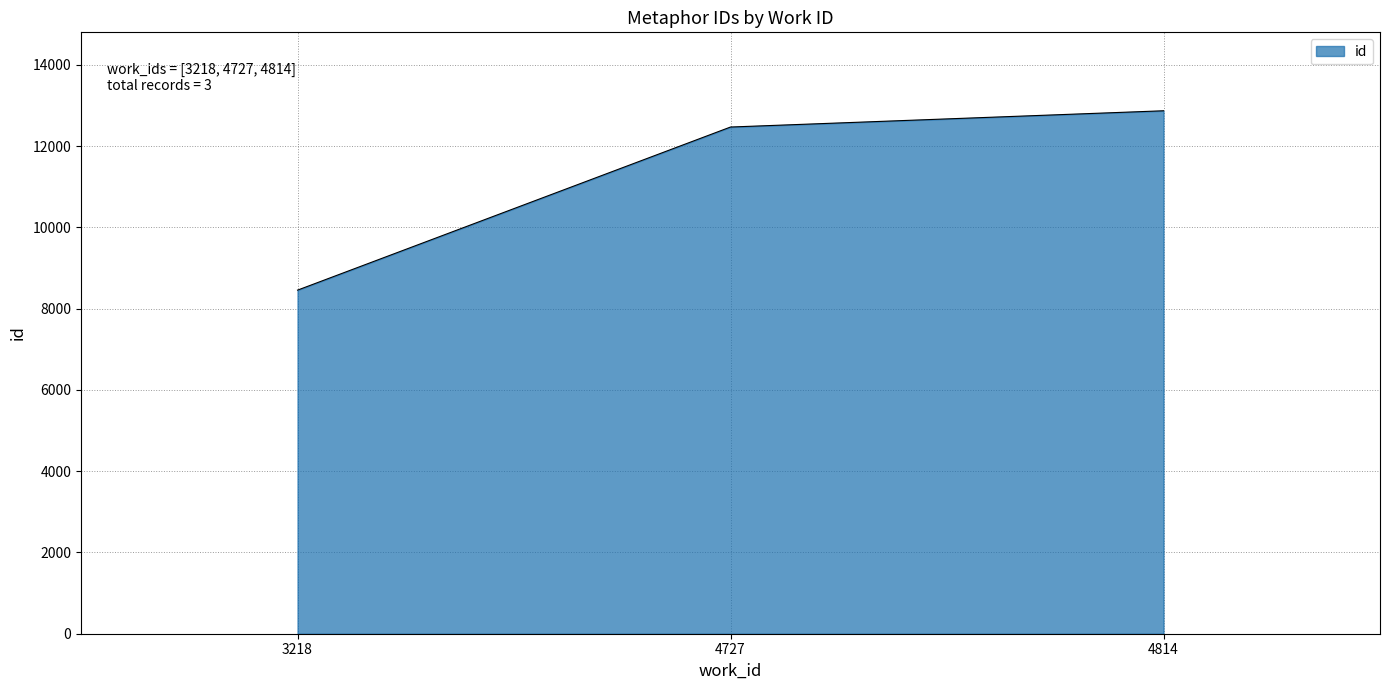

At which label is the value closest to 10662?

4727